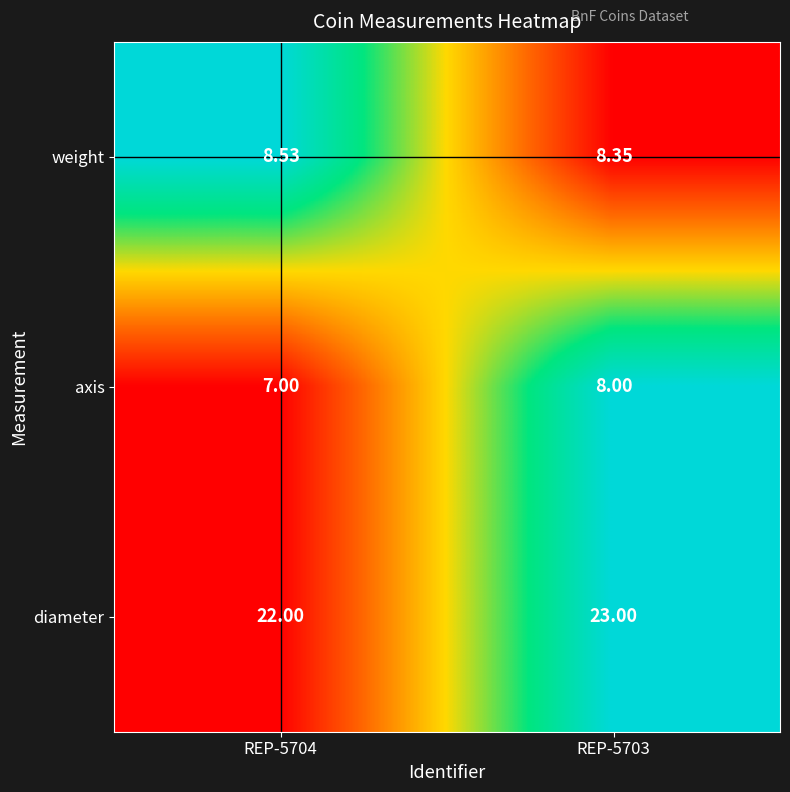

At REP-5703, list the series in order from smallest to largest.

axis, weight, diameter